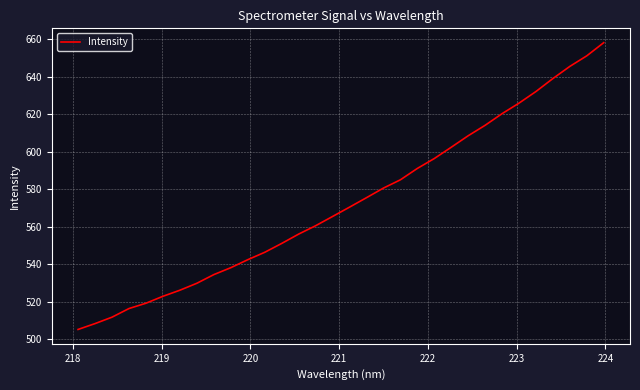

What is the greatest value displayed?

658.1